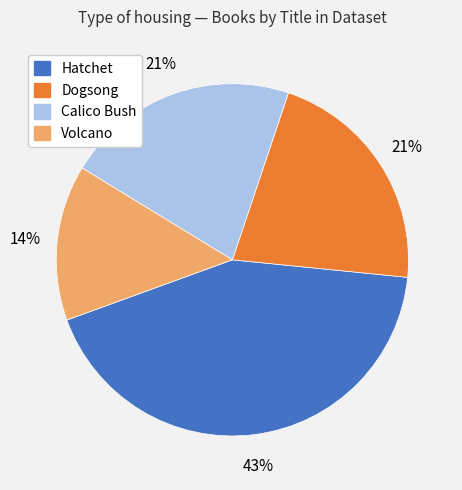

Which slice is the largest?

Hatchet